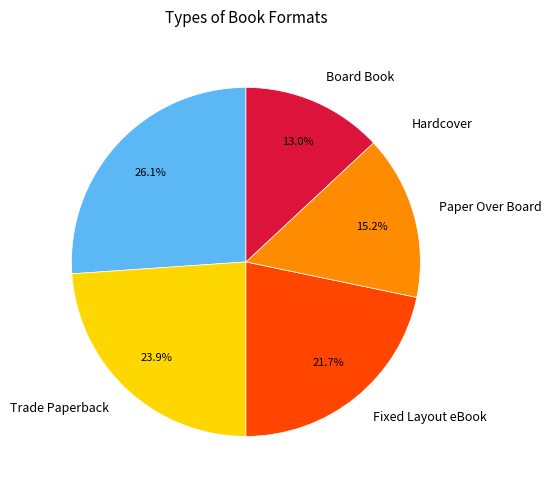

Do Trade Paperback and Paper Over Board together represent more than half of the pie?

No